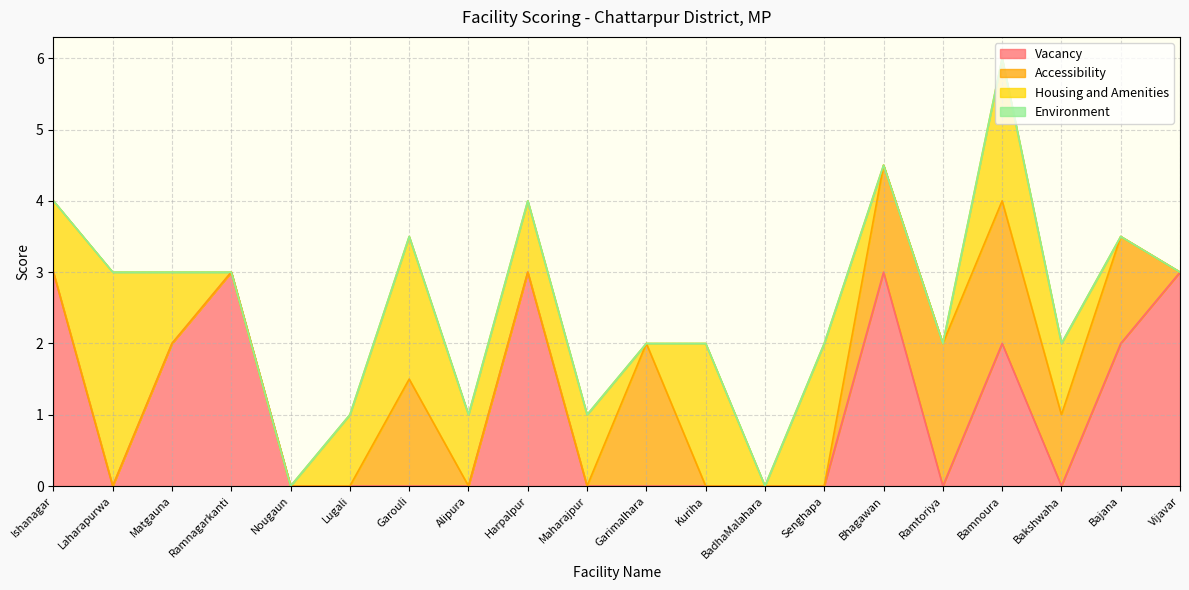

Between Bajana and Lugali, which is larger?

Bajana